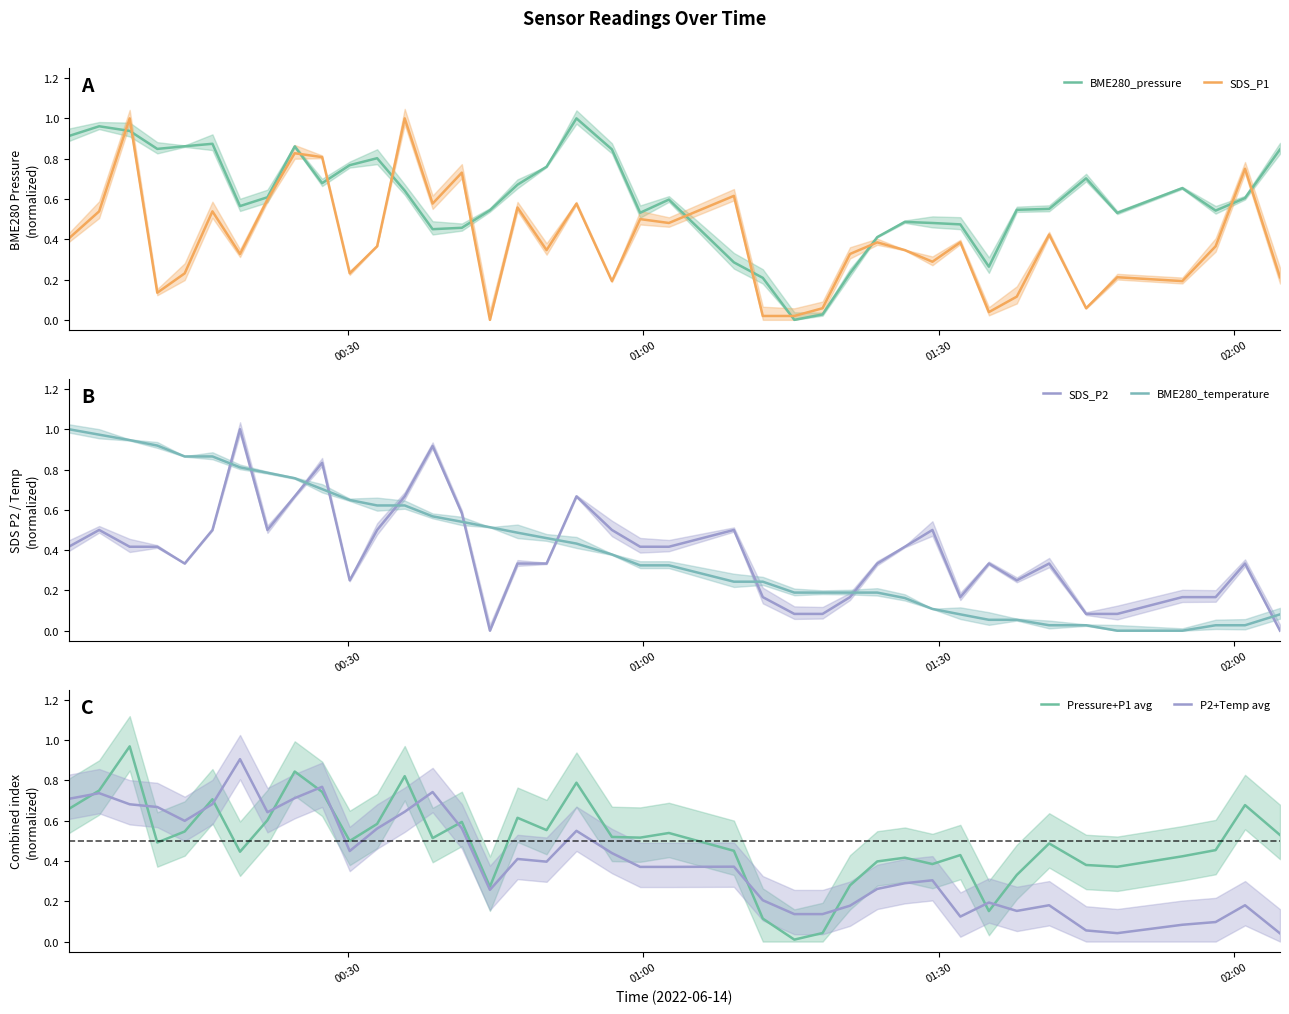

How many lines are shown in the chart?

6